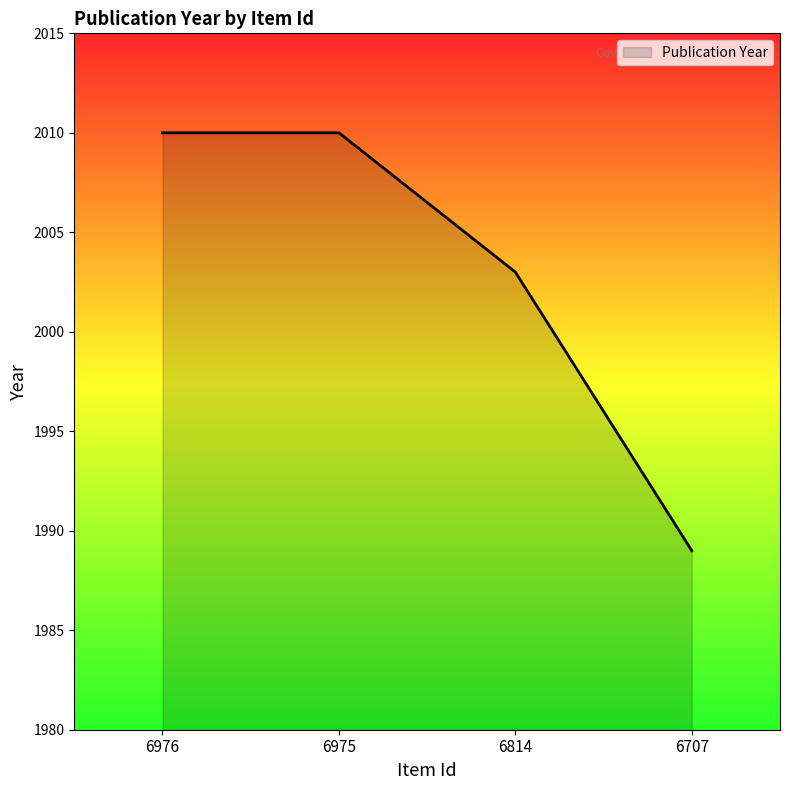

What is the change in value from 6976 to 6707?

-21